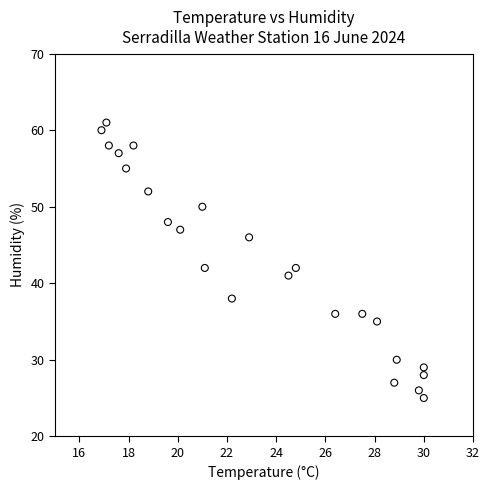

What is the range of Y values (max minus min)?

36